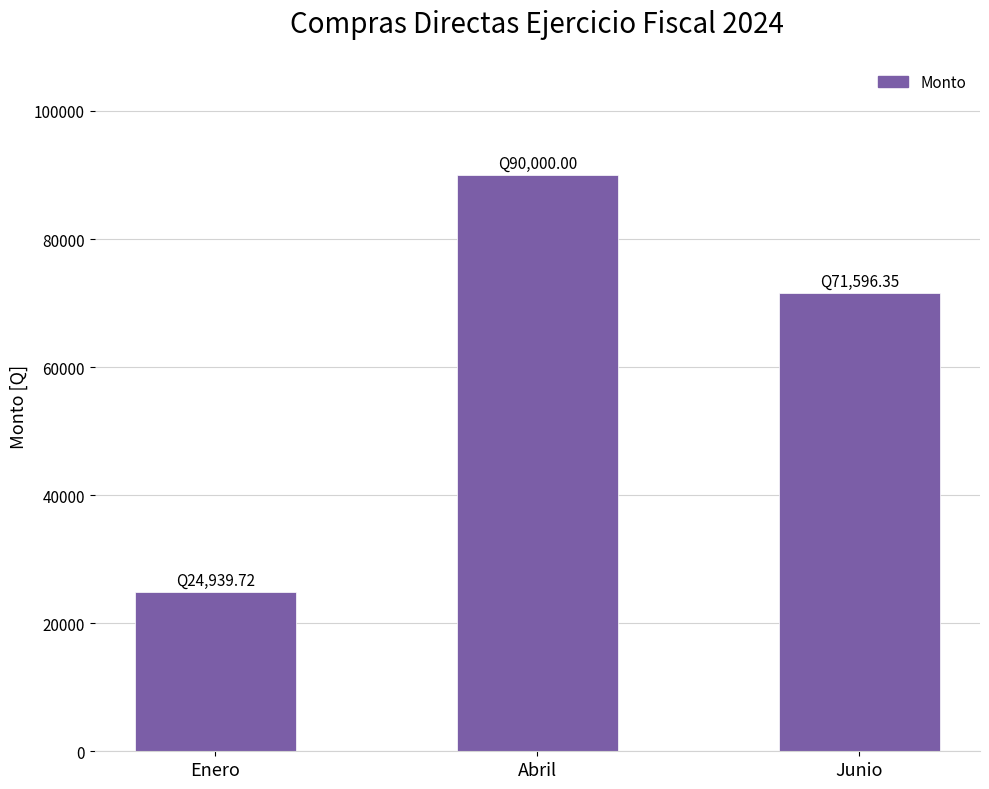

List the labels in order of value, largest first.

Abril, Junio, Enero